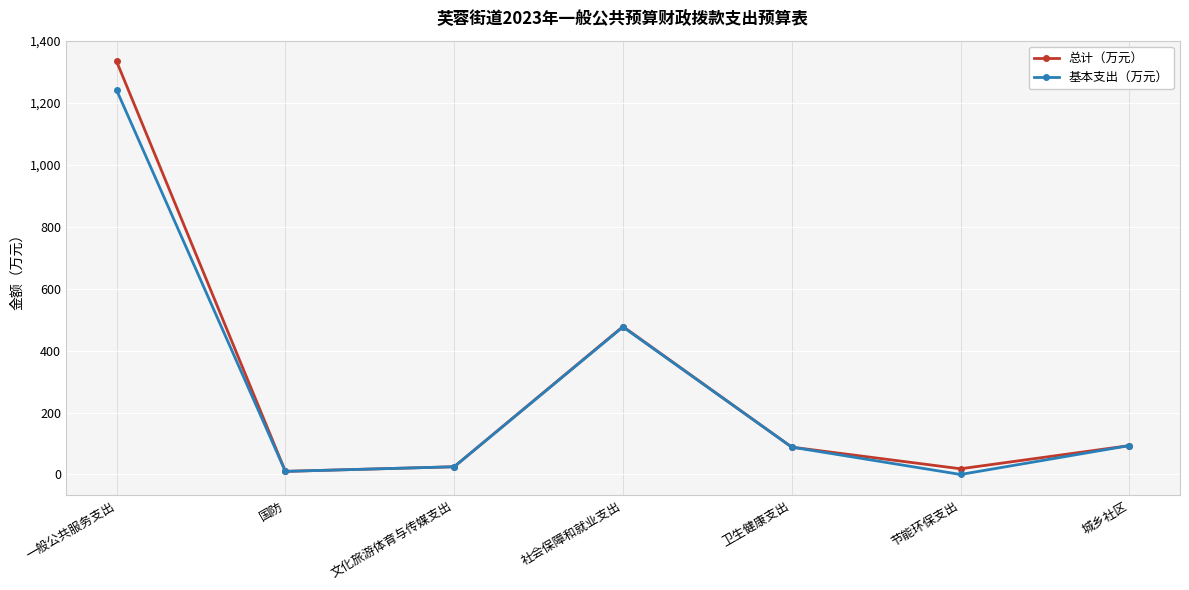

How many positive values does the 基本支出（万元） series have?

6